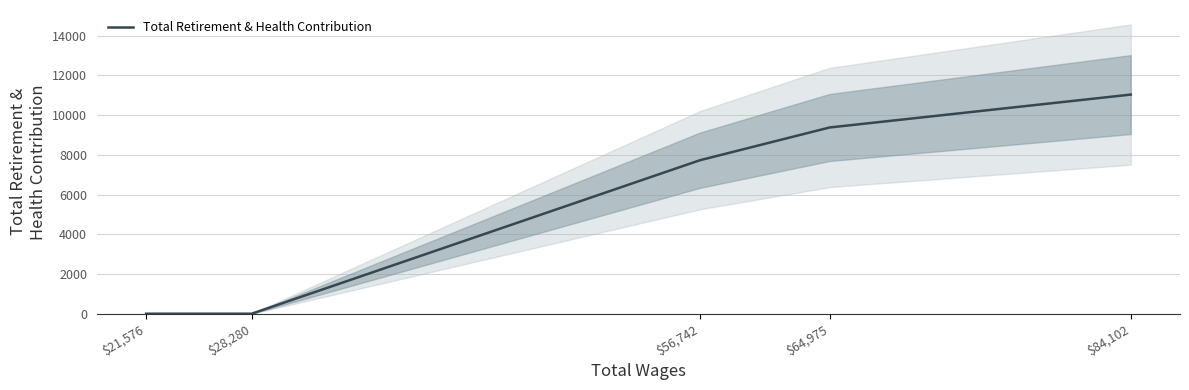

True or false: the data shows 11035 at $84,102.

True